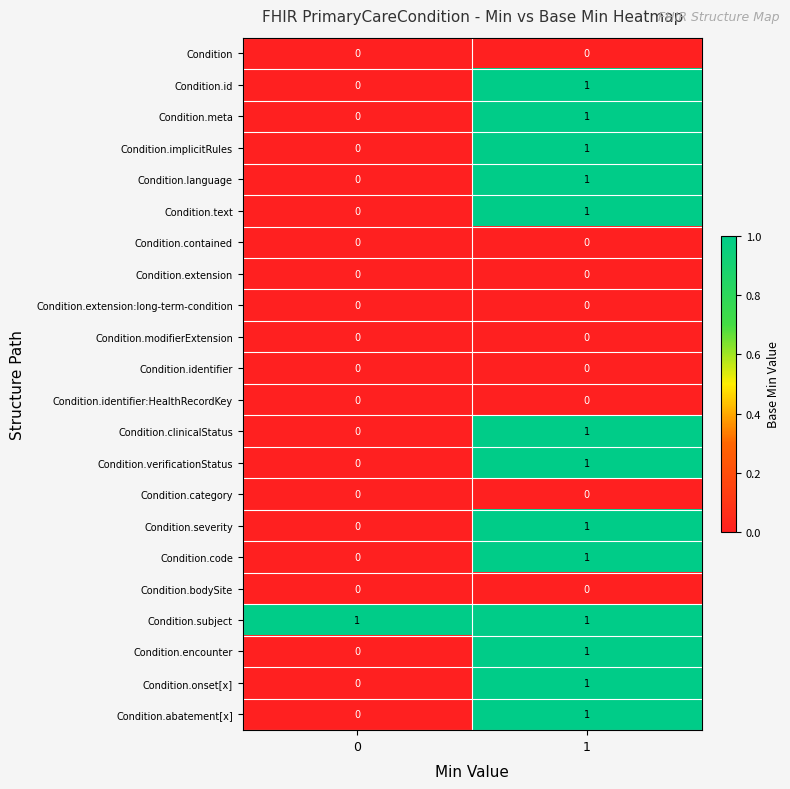

List the labels in order of Condition.meta value, smallest first.

0, 1